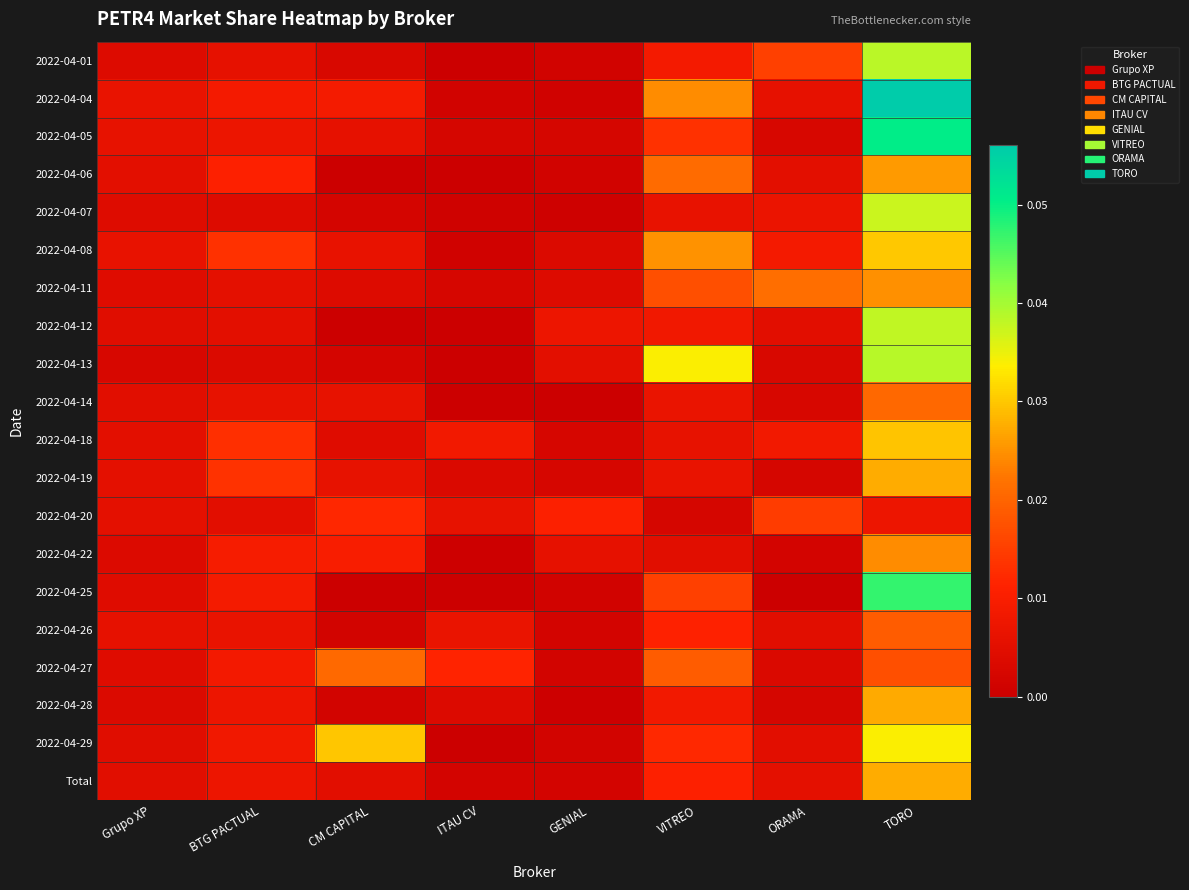

Reading right to left, list all the values displayed in this chart.

2022-04-01: TORO=0.0	ORAMA=0.0	VITREO=0.0	GENIAL=0.0	ITAU CV=0.0	CM CAPITAL=0.0	BTG PACTUAL=0.0	Grupo XP=0.0
2022-04-04: TORO=0.1	ORAMA=0.0	VITREO=0.0	GENIAL=0.0	ITAU CV=0.0	CM CAPITAL=0.0	BTG PACTUAL=0.0	Grupo XP=0.0
2022-04-05: TORO=0.1	ORAMA=0.0	VITREO=0.0	GENIAL=0.0	ITAU CV=0.0	CM CAPITAL=0.0	BTG PACTUAL=0.0	Grupo XP=0.0
2022-04-06: TORO=0.0	ORAMA=0.0	VITREO=0.0	GENIAL=0.0	ITAU CV=0.0	CM CAPITAL=0.0	BTG PACTUAL=0.0	Grupo XP=0.0
2022-04-07: TORO=0.0	ORAMA=0.0	VITREO=0.0	GENIAL=0.0	ITAU CV=0.0	CM CAPITAL=0.0	BTG PACTUAL=0.0	Grupo XP=0.0
2022-04-08: TORO=0.0	ORAMA=0.0	VITREO=0.0	GENIAL=0.0	ITAU CV=0.0	CM CAPITAL=0.0	BTG PACTUAL=0.0	Grupo XP=0.0
2022-04-11: TORO=0.0	ORAMA=0.0	VITREO=0.0	GENIAL=0.0	ITAU CV=0.0	CM CAPITAL=0.0	BTG PACTUAL=0.0	Grupo XP=0.0
2022-04-12: TORO=0.0	ORAMA=0.0	VITREO=0.0	GENIAL=0.0	ITAU CV=0.0	CM CAPITAL=0.0	BTG PACTUAL=0.0	Grupo XP=0.0
2022-04-13: TORO=0.0	ORAMA=0.0	VITREO=0.0	GENIAL=0.0	ITAU CV=0.0	CM CAPITAL=0.0	BTG PACTUAL=0.0	Grupo XP=0.0
2022-04-14: TORO=0.0	ORAMA=0.0	VITREO=0.0	GENIAL=0.0	ITAU CV=0.0	CM CAPITAL=0.0	BTG PACTUAL=0.0	Grupo XP=0.0
2022-04-18: TORO=0.0	ORAMA=0.0	VITREO=0.0	GENIAL=0.0	ITAU CV=0.0	CM CAPITAL=0.0	BTG PACTUAL=0.0	Grupo XP=0.0
2022-04-19: TORO=0.0	ORAMA=0.0	VITREO=0.0	GENIAL=0.0	ITAU CV=0.0	CM CAPITAL=0.0	BTG PACTUAL=0.0	Grupo XP=0.0
2022-04-20: TORO=0.0	ORAMA=0.0	VITREO=0.0	GENIAL=0.0	ITAU CV=0.0	CM CAPITAL=0.0	BTG PACTUAL=0.0	Grupo XP=0.0
2022-04-22: TORO=0.0	ORAMA=0.0	VITREO=0.0	GENIAL=0.0	ITAU CV=0.0	CM CAPITAL=0.0	BTG PACTUAL=0.0	Grupo XP=0.0
2022-04-25: TORO=0.0	ORAMA=0.0	VITREO=0.0	GENIAL=0.0	ITAU CV=0.0	CM CAPITAL=0.0	BTG PACTUAL=0.0	Grupo XP=0.0
2022-04-26: TORO=0.0	ORAMA=0.0	VITREO=0.0	GENIAL=0.0	ITAU CV=0.0	CM CAPITAL=0.0	BTG PACTUAL=0.0	Grupo XP=0.0
2022-04-27: TORO=0.0	ORAMA=0.0	VITREO=0.0	GENIAL=0.0	ITAU CV=0.0	CM CAPITAL=0.0	BTG PACTUAL=0.0	Grupo XP=0.0
2022-04-28: TORO=0.0	ORAMA=0.0	VITREO=0.0	GENIAL=0.0	ITAU CV=0.0	CM CAPITAL=0.0	BTG PACTUAL=0.0	Grupo XP=0.0
2022-04-29: TORO=0.0	ORAMA=0.0	VITREO=0.0	GENIAL=0.0	ITAU CV=0.0	CM CAPITAL=0.0	BTG PACTUAL=0.0	Grupo XP=0.0
Total: TORO=0.0	ORAMA=0.0	VITREO=0.0	GENIAL=0.0	ITAU CV=0.0	CM CAPITAL=0.0	BTG PACTUAL=0.0	Grupo XP=0.0